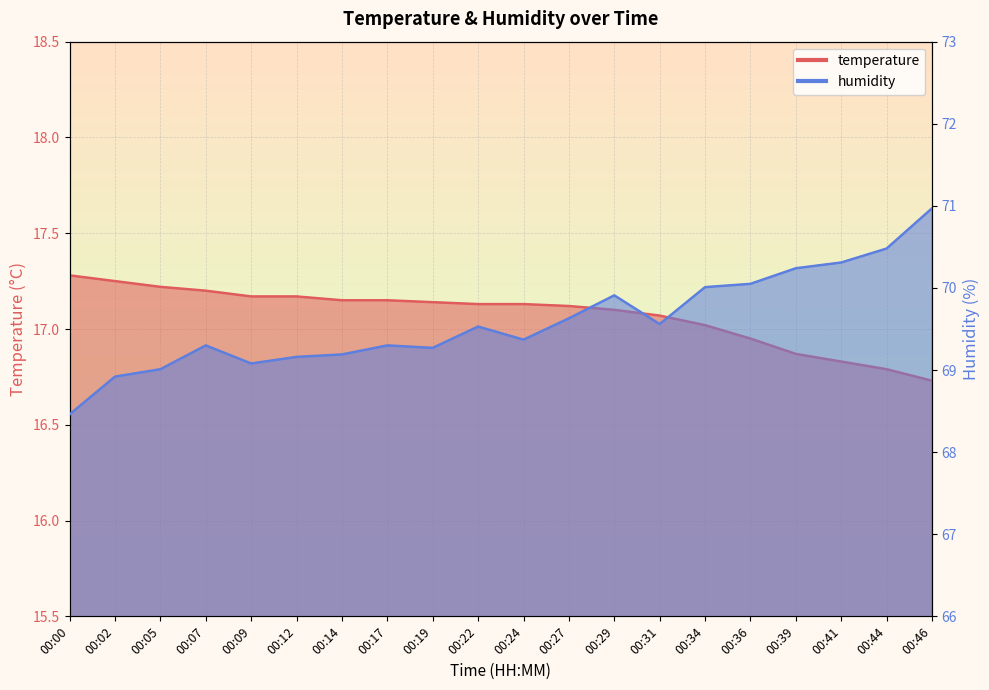

True or false: humidity and temperature intersect in this chart.

False